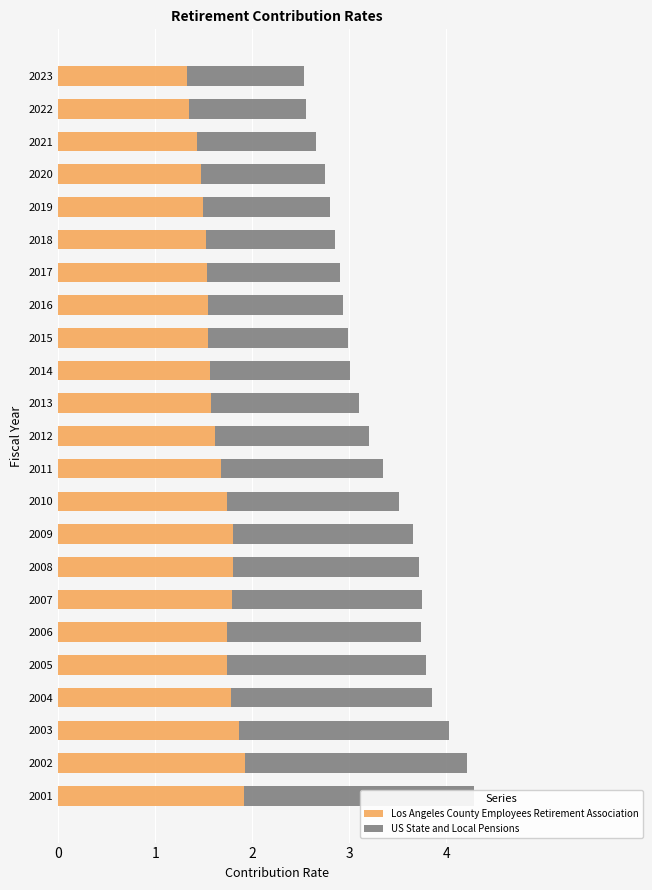

What is the sum of all US State and Local Pensions values?

38.4